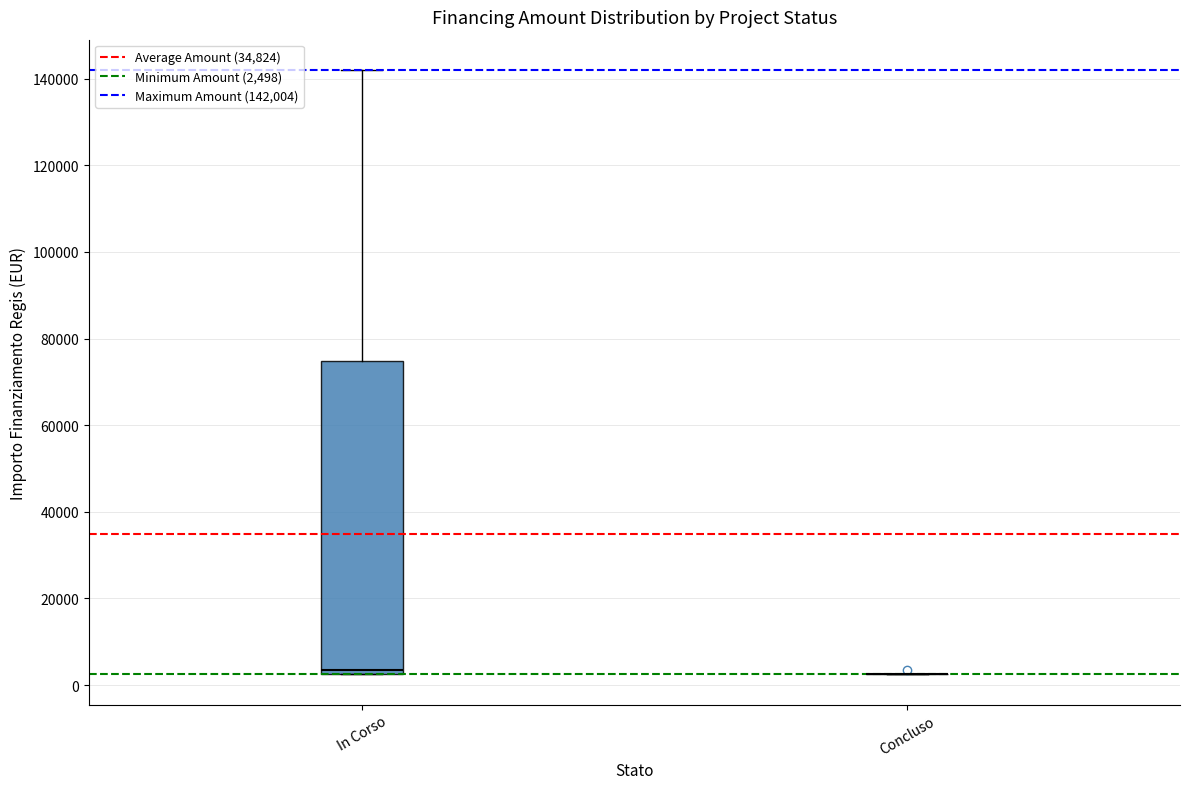

Which box is the tallest, from its lower edge to its upper edge?

In Corso